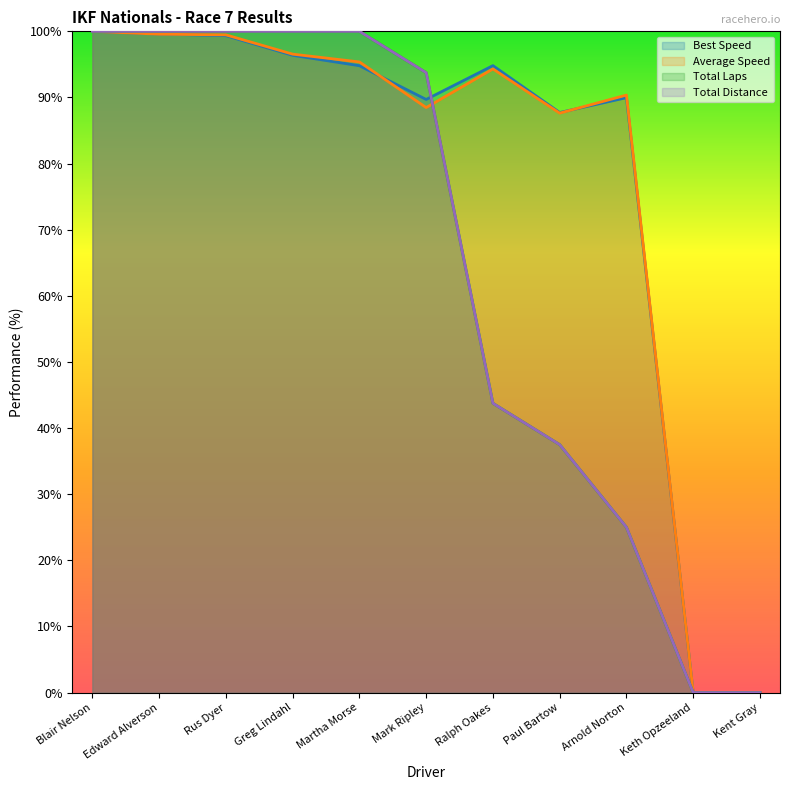

Where is the first local maximum for Average Speed?

Ralph Oakes